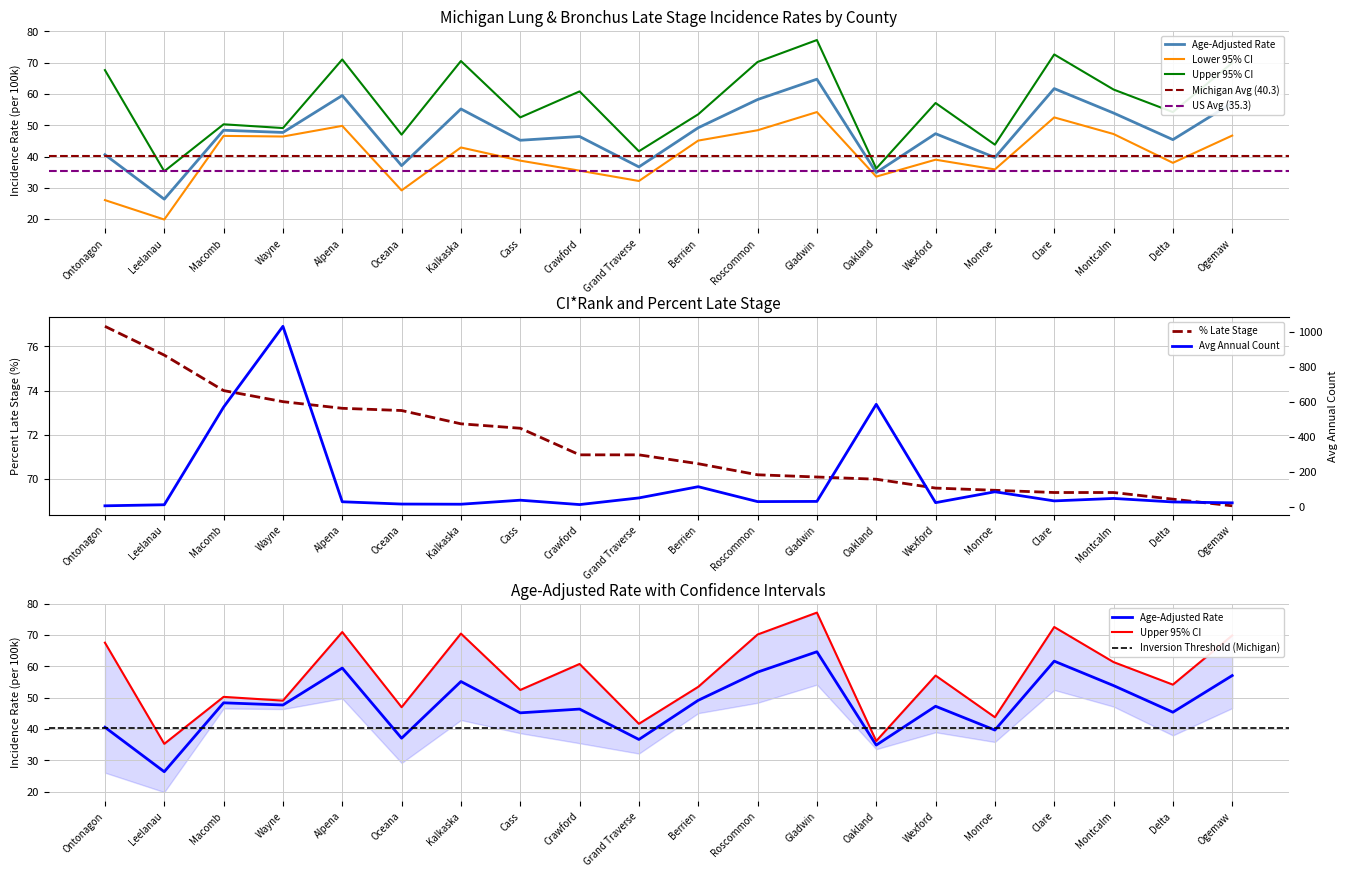

Read the Percent Late Stage value at Cass.

72.3